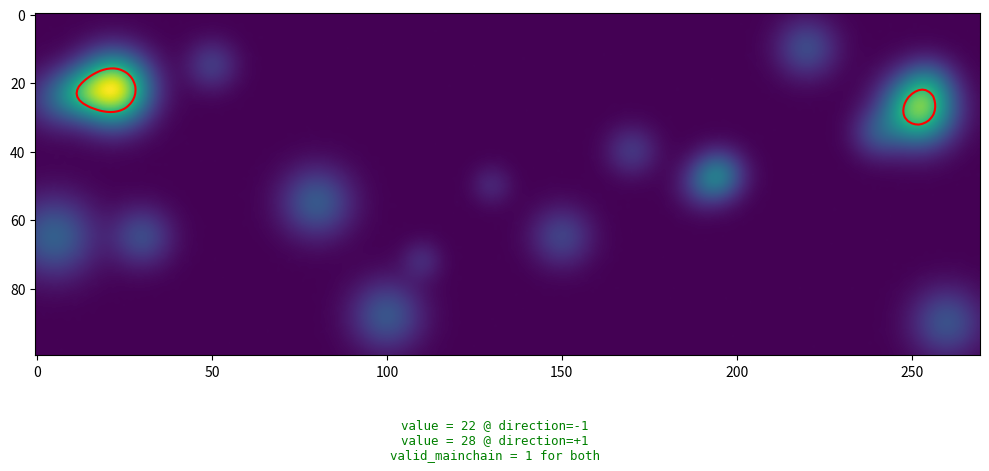

How many values in 1e986a4a2749067ac158941ab3df39f1a15b166 are below zero?

1